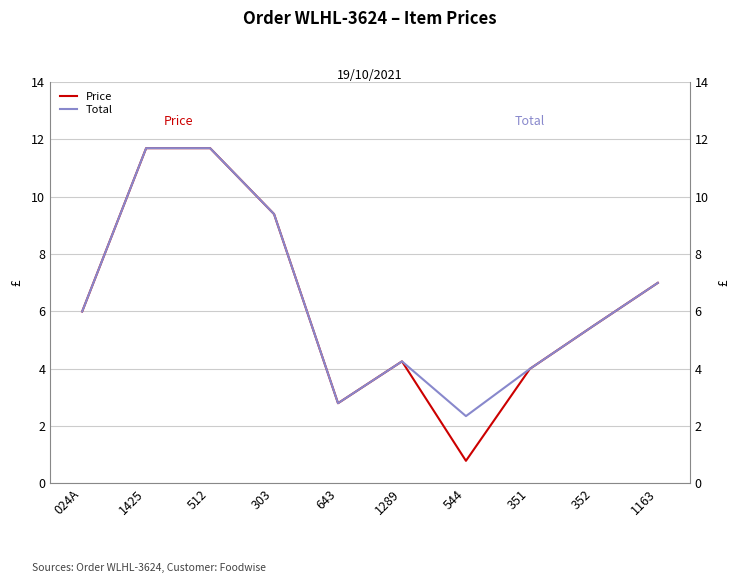

In Total, how many points are lower than both neighbors (excluding endpoints)?

2